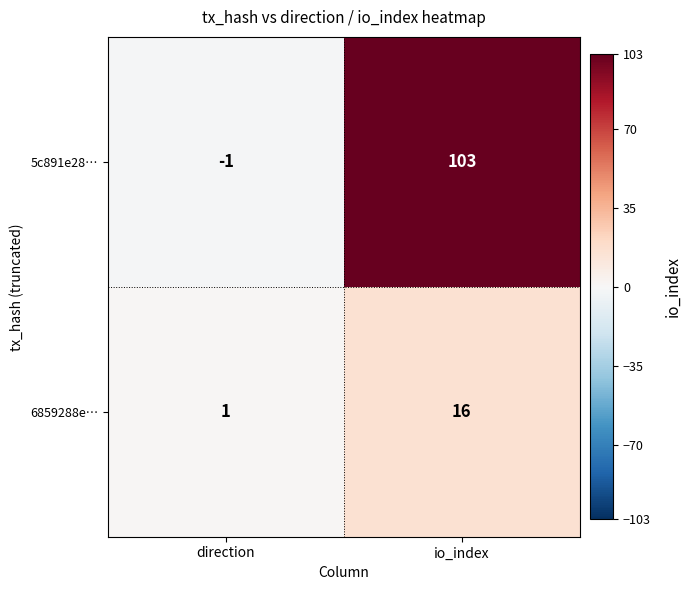

Reading left to right, extract all data points from this chart.

5c891e28…: direction=-1	io_index=103
6859288e…: direction=1	io_index=16